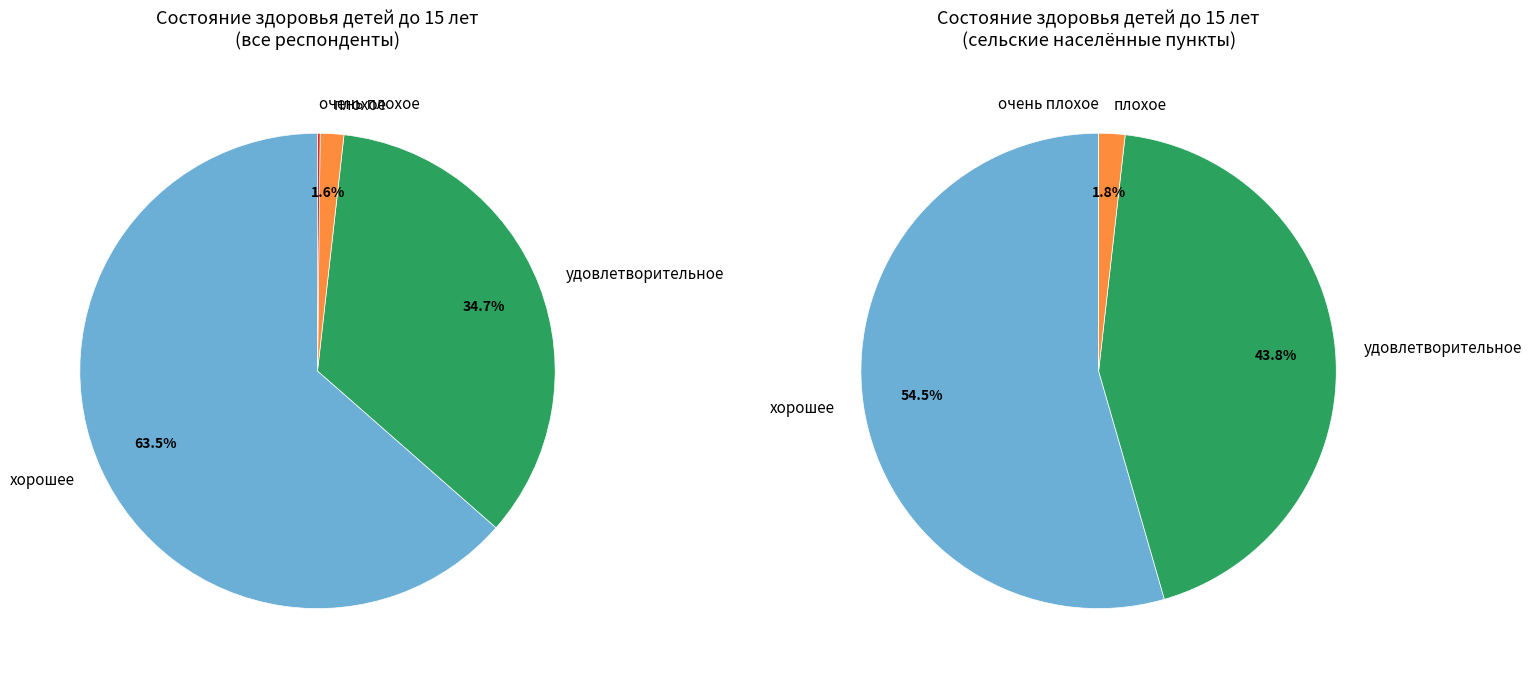

Rank the categories by value from lowest to highest.

очень плохое, плохое, удовлетворительное, хорошее